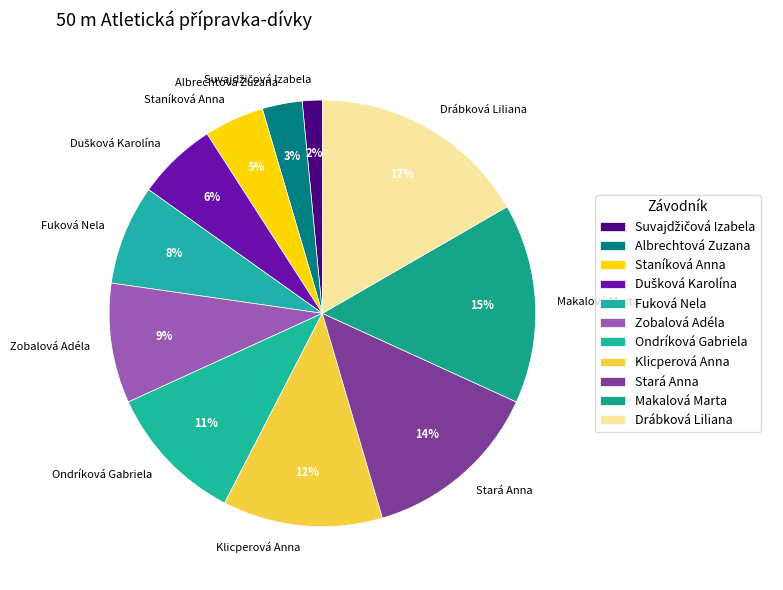

To the nearest percent, what is the difference between the Albrechtová Zuzana and Staníková Anna slice percentages?

2%